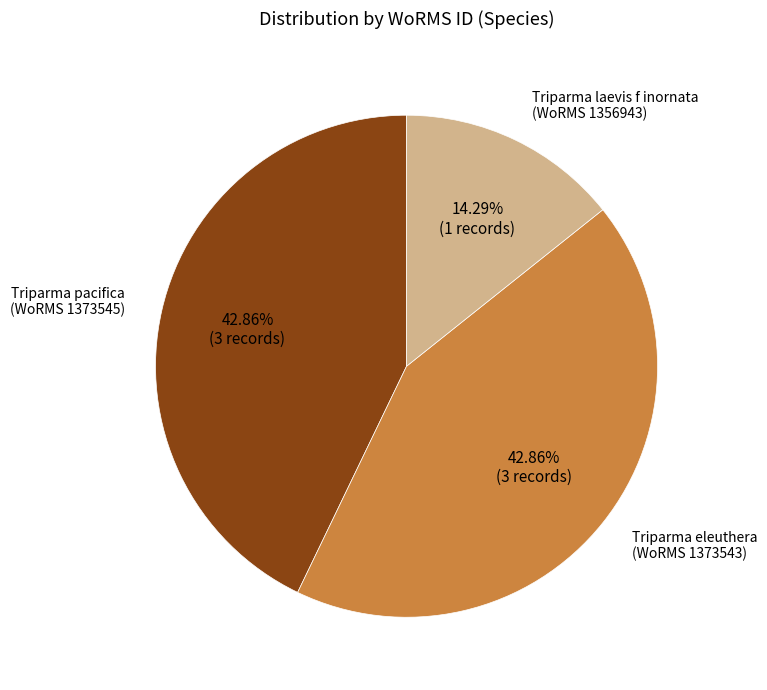

Is there a majority slice in this chart?

No